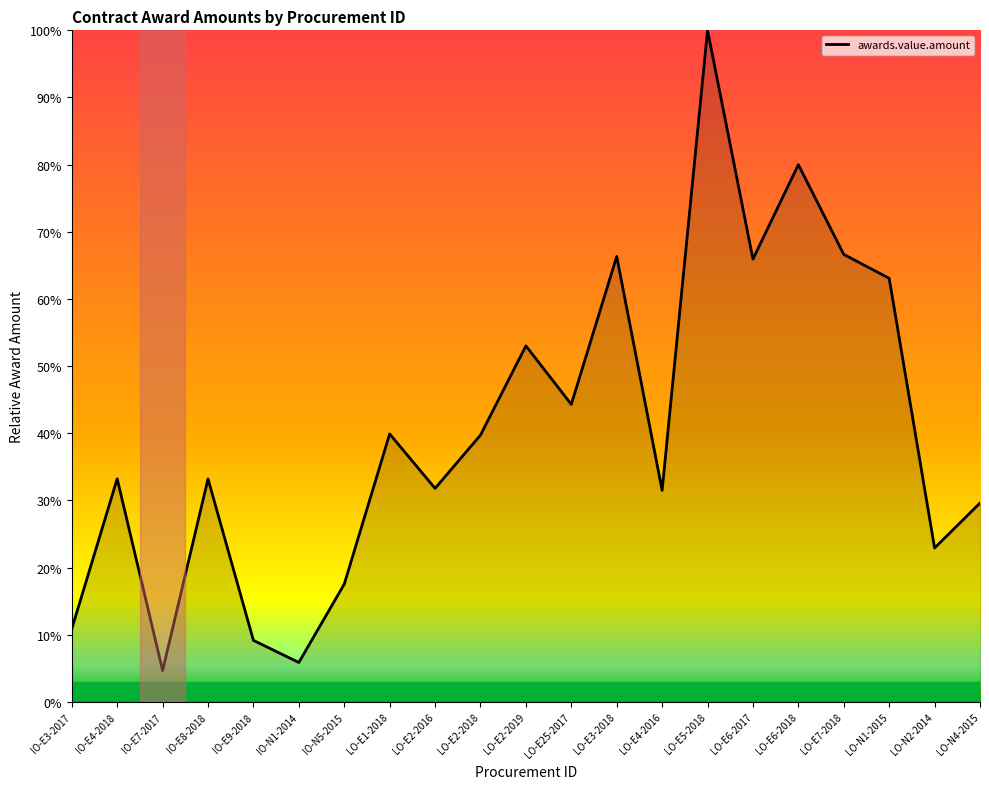

What value does the data have at IO-E7-2017?

4.7